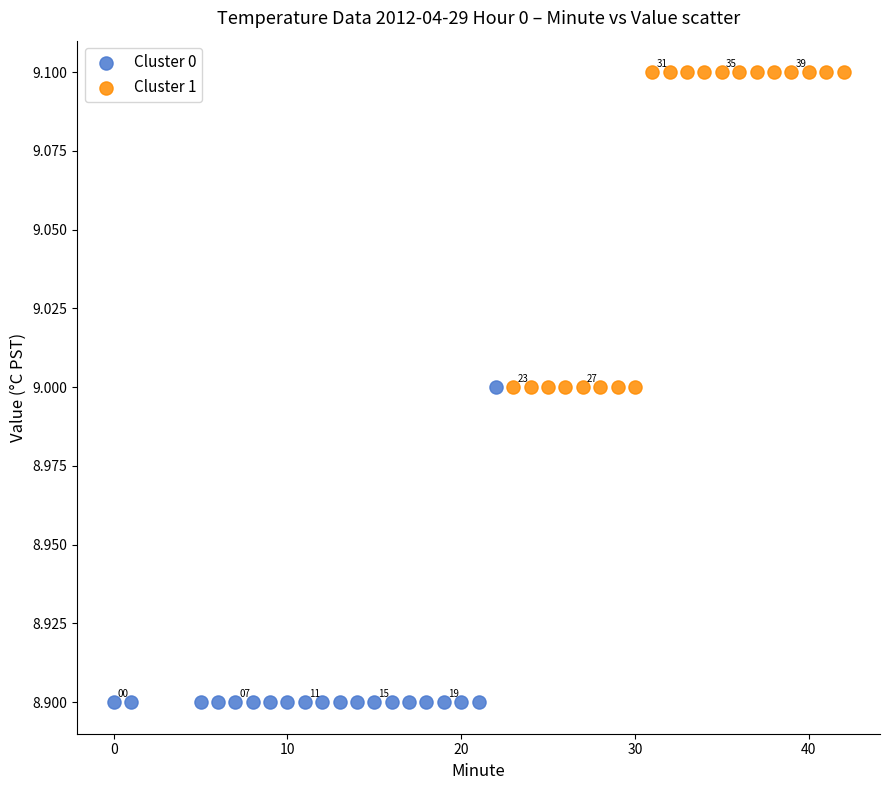

What are all the series names shown in the legend?

Cluster 0, Cluster 1